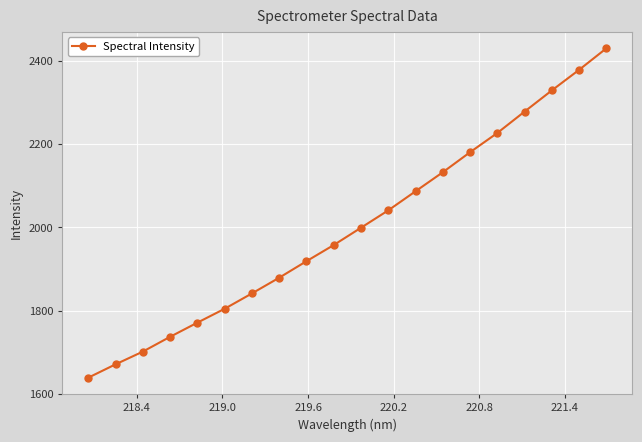

What is the average value?

2000.2